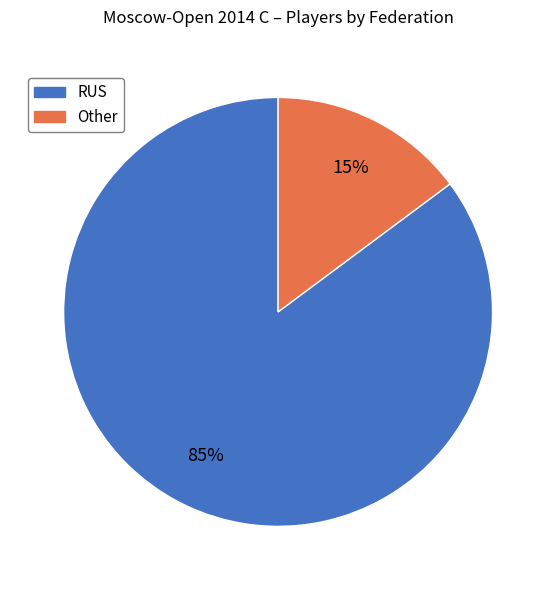

Is there any slice that represents more than half of the pie?

Yes